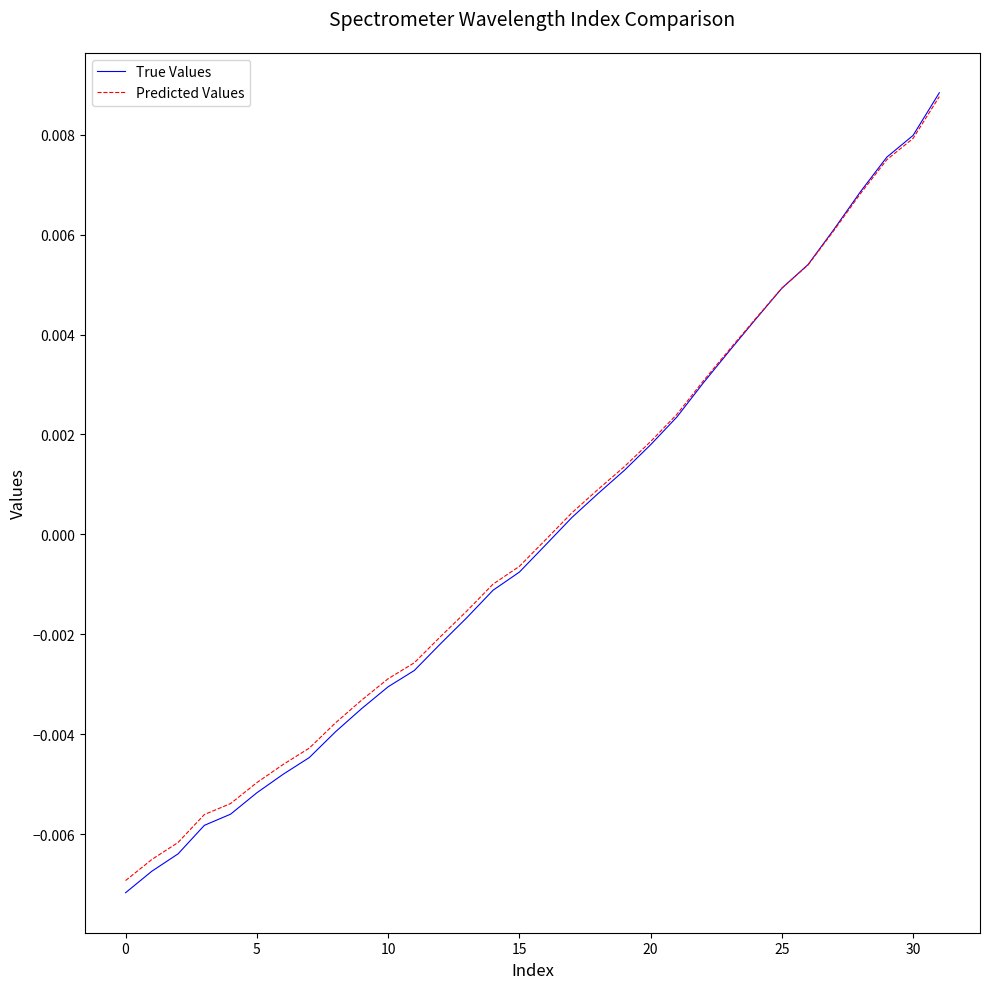

Which series has the widest spread of values?

True Values